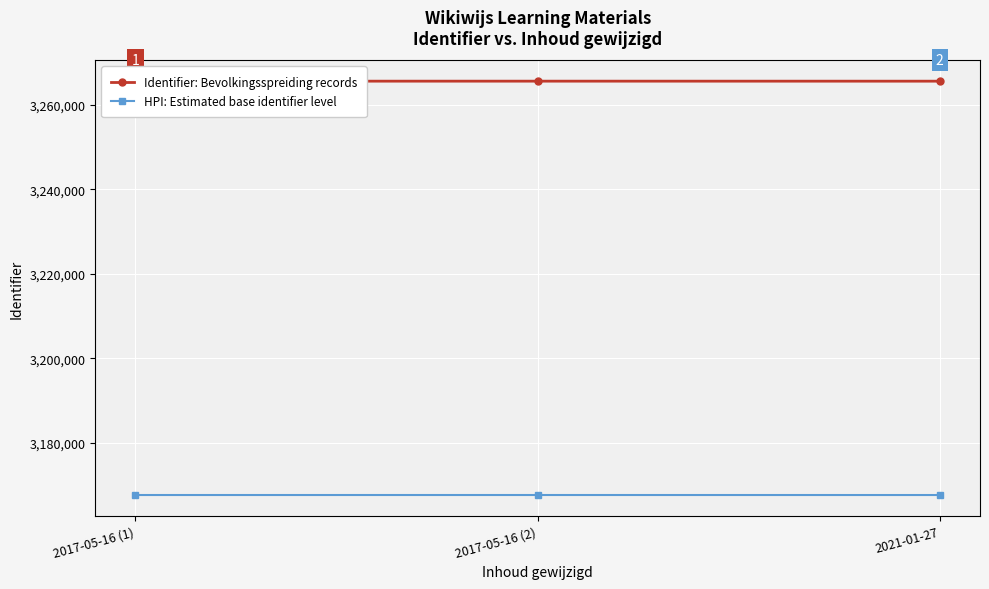

What is the sum of all Identifier: Bevolkingsspreiding records values?

9796740.0